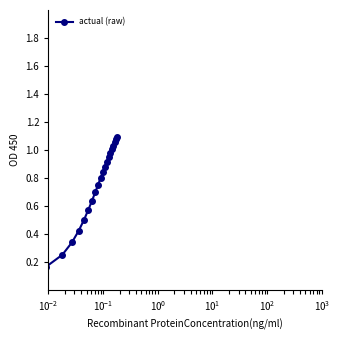

What is the difference between the maximum and minimum values?

0.9